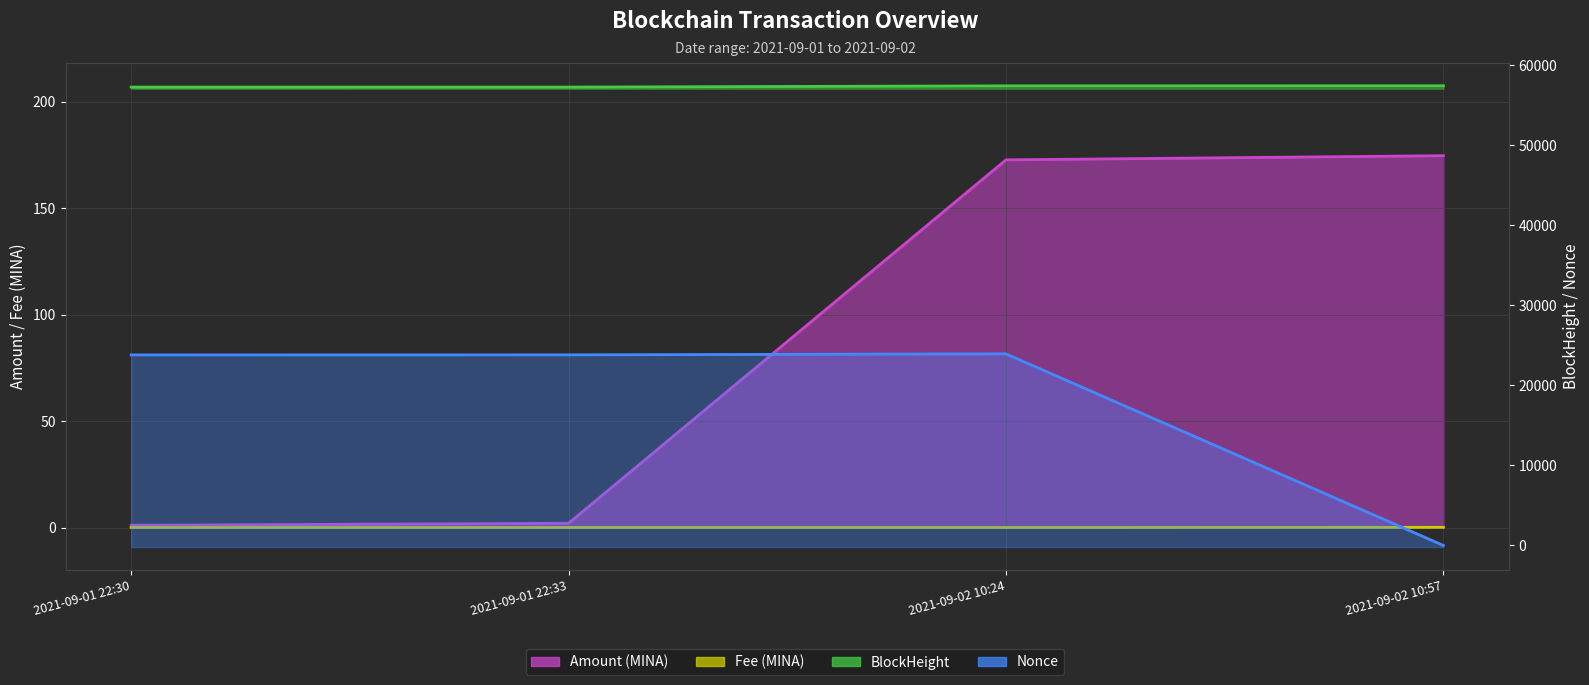

Is it true that BlockHeight equals 32538.4 at 2021-09-02 10:57?

False